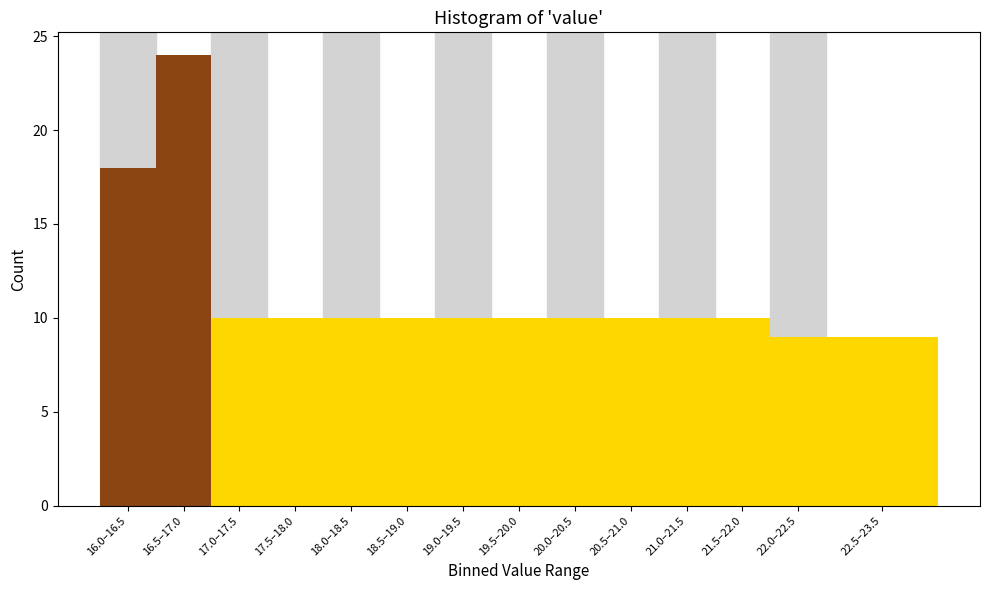

Reading left to right, transcribe all the data shown in this chart.

16.0–16.5=18	16.5–17.0=24	17.0–17.5=10	17.5–18.0=10	18.0–18.5=10	18.5–19.0=10	19.0–19.5=10	19.5–20.0=10	20.0–20.5=10	20.5–21.0=10	21.0–21.5=10	21.5–22.0=10	22.0–22.5=9	22.5–23.5=9